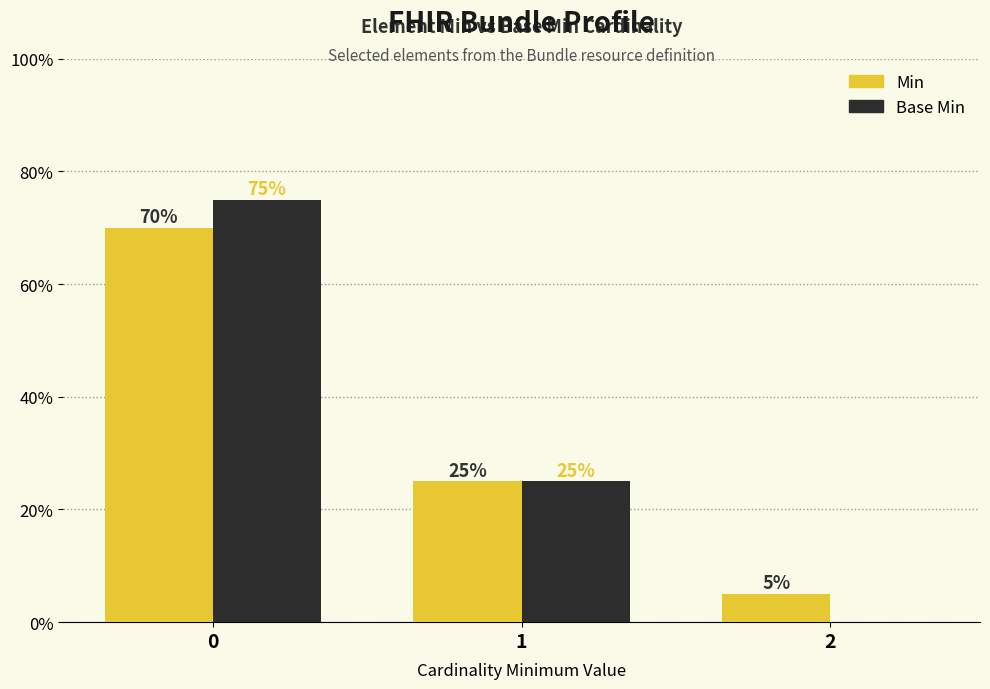

Count the number of data series in this chart.

2